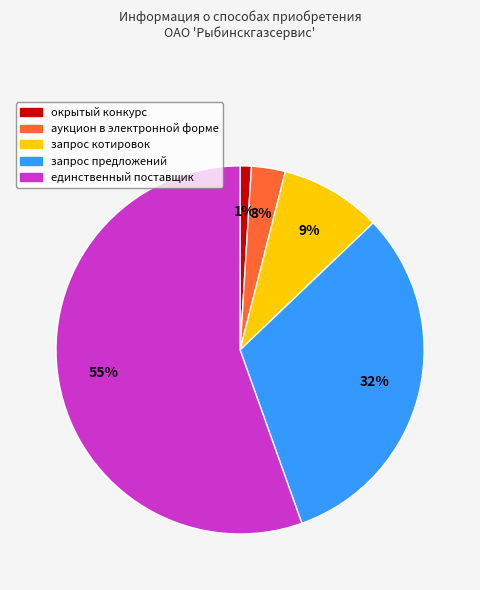

To the nearest percent, what percentage of the pie is единственный поставщик?

55%